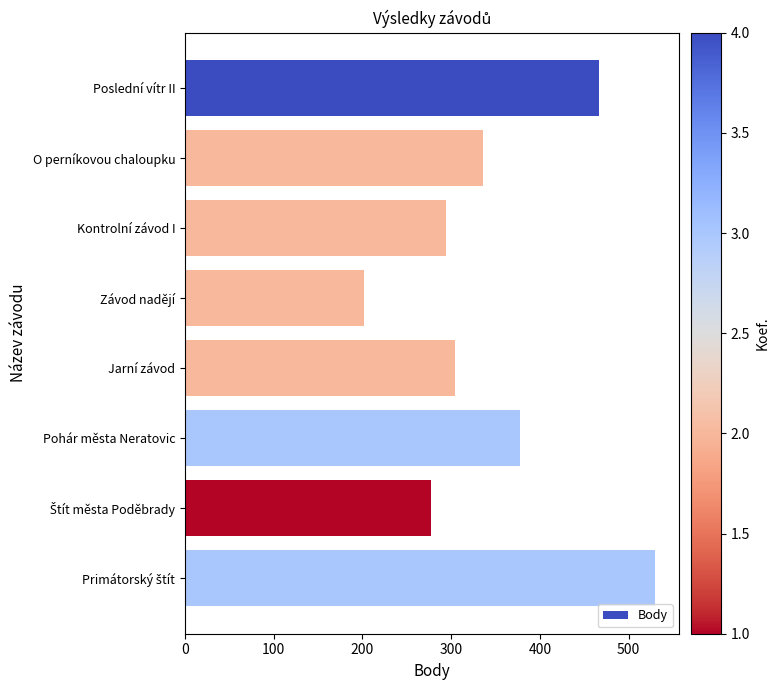

Approximately how many times larger is the value at Jarní závod compared to Kontrolní závod I?

1.0